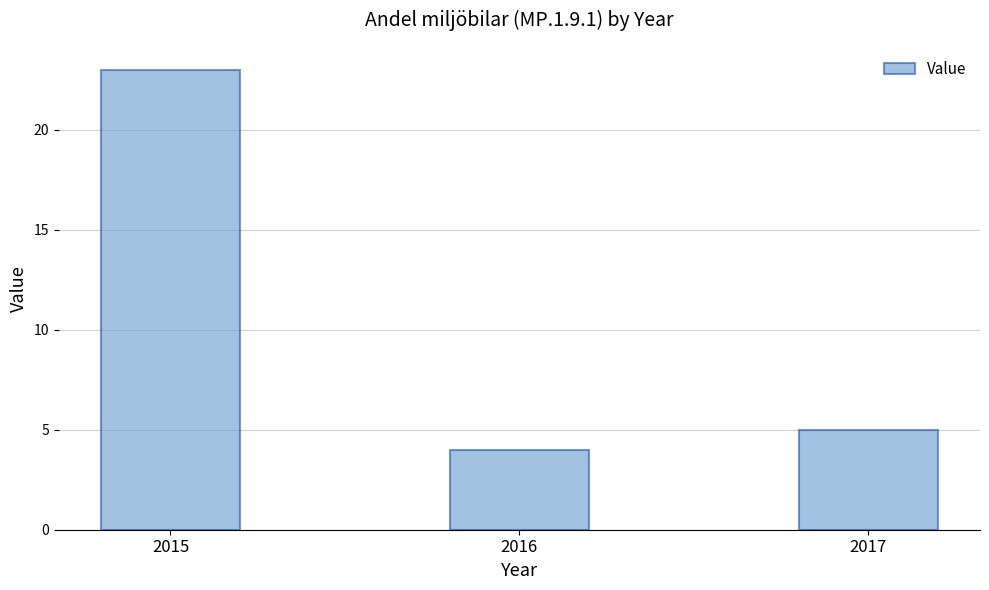

Count the number of data series in this chart.

1